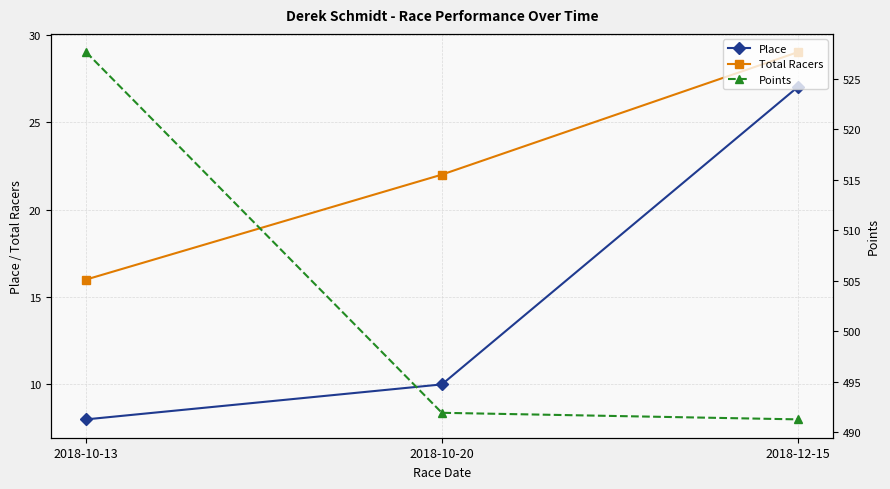

At 2018-10-20, list the series in order from smallest to largest.

Place, Total Racers, Points